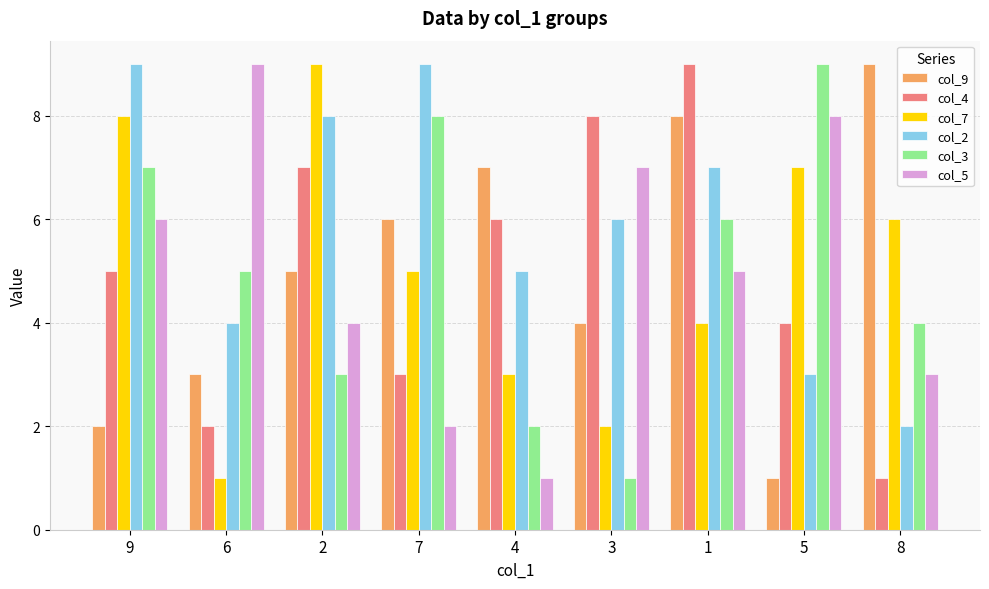

At 7, list the series in order from smallest to largest.

col_5, col_4, col_7, col_9, col_3, col_2